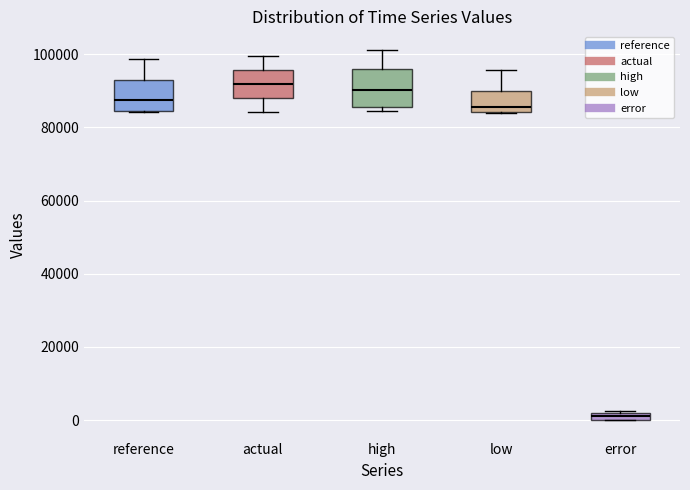

Which box's median line is the lowest?

error